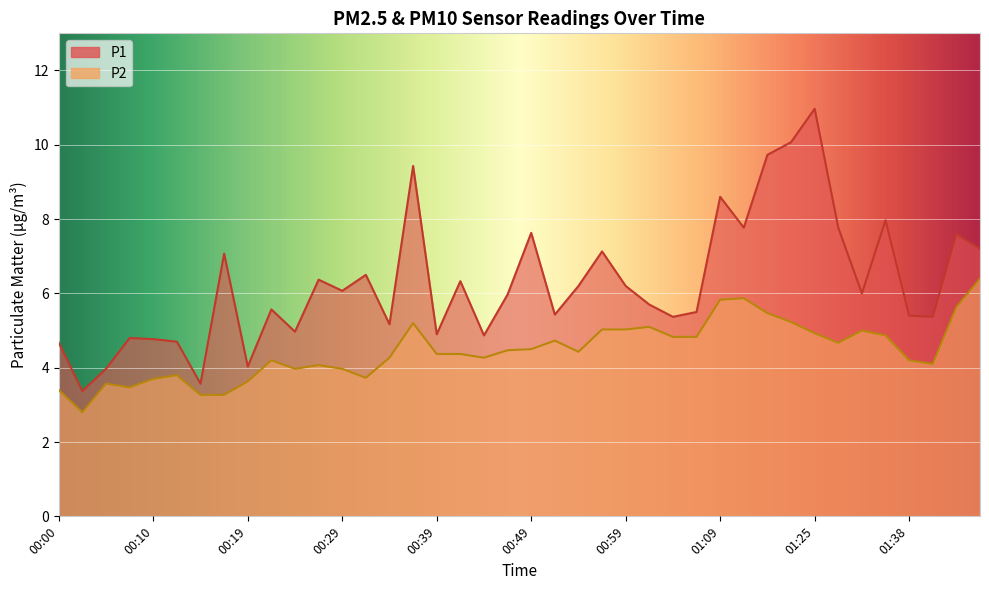

Is the value of P2 at 00:27 greater than the value of P1 at 01:12?

No